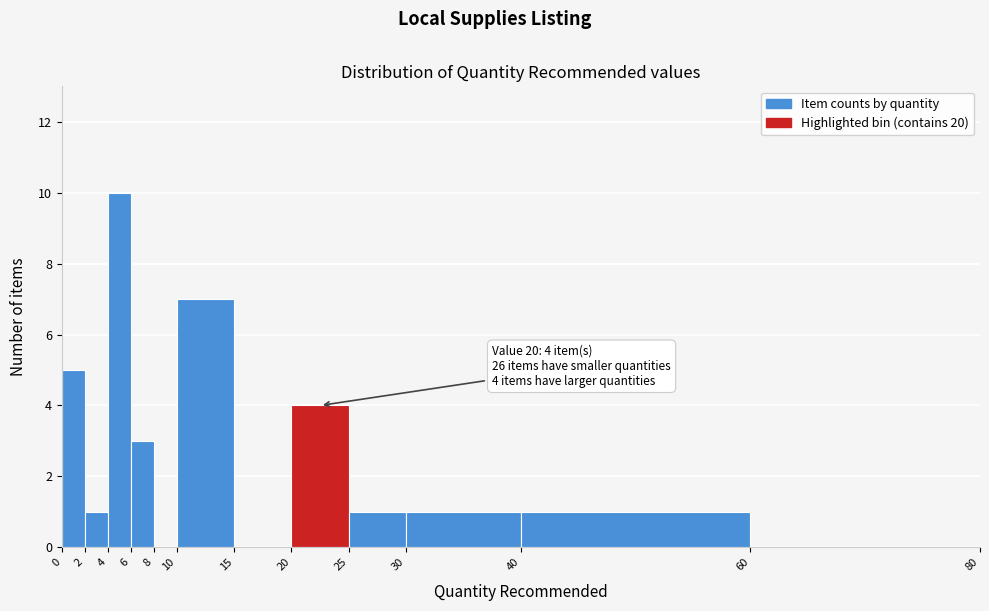

Which range on the x-axis has the tallest bar?

4 to 6